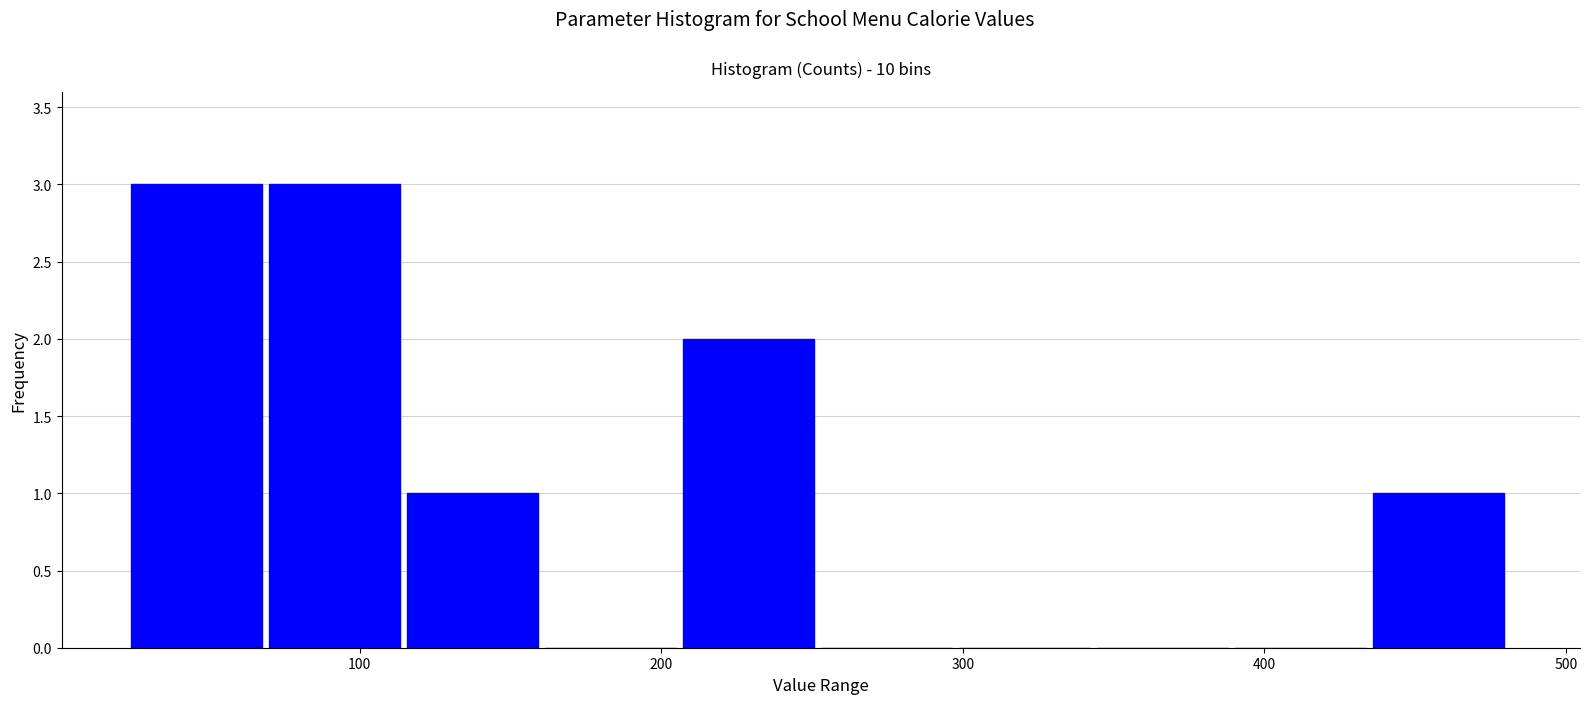

Reading left to right, list every bar in this chart as the range it spans on the x-axis followed by its height. Neither the bar edges nor the heights are printed on the chart, so give them approximately, as read against the axes.

20 to 70: 3
70 to 120: 3
120 to 160: 1
160 to 210: 0
210 to 250: 2
250 to 300: 0
300 to 340: 0
340 to 390: 0
390 to 440: 0
440 to 480: 1